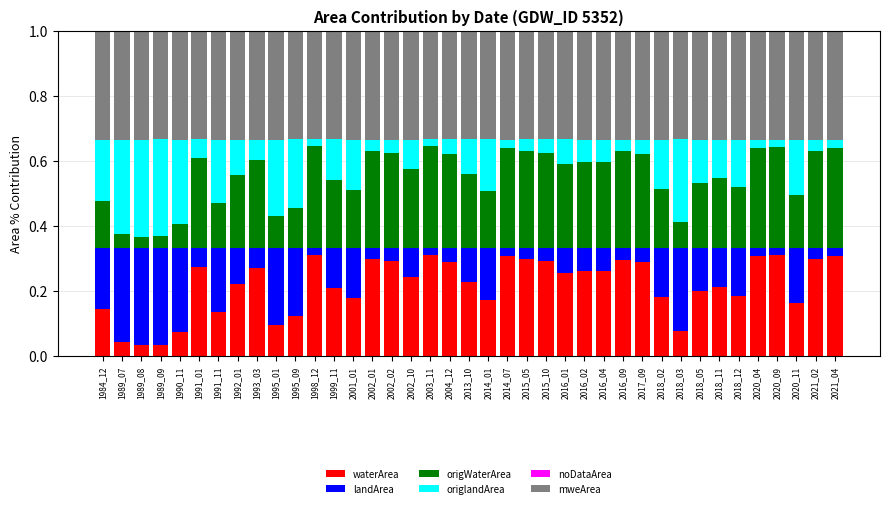

What is the total value across all series at 1984_12?

1.0